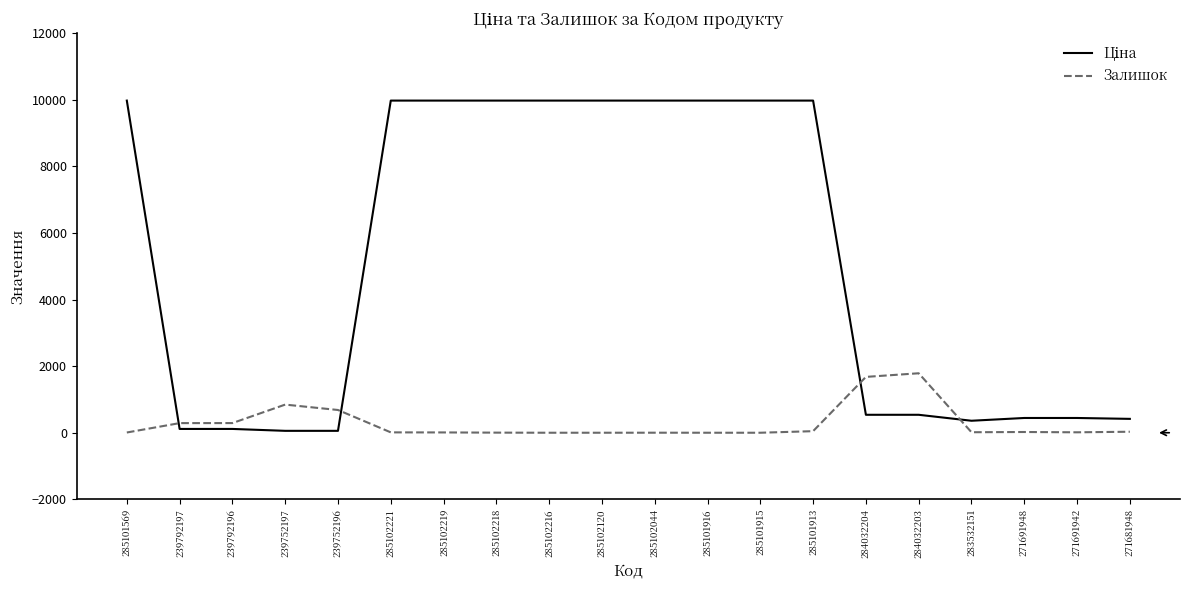

What is the difference between the maximum and minimum values in the Залишок series?

1786.0